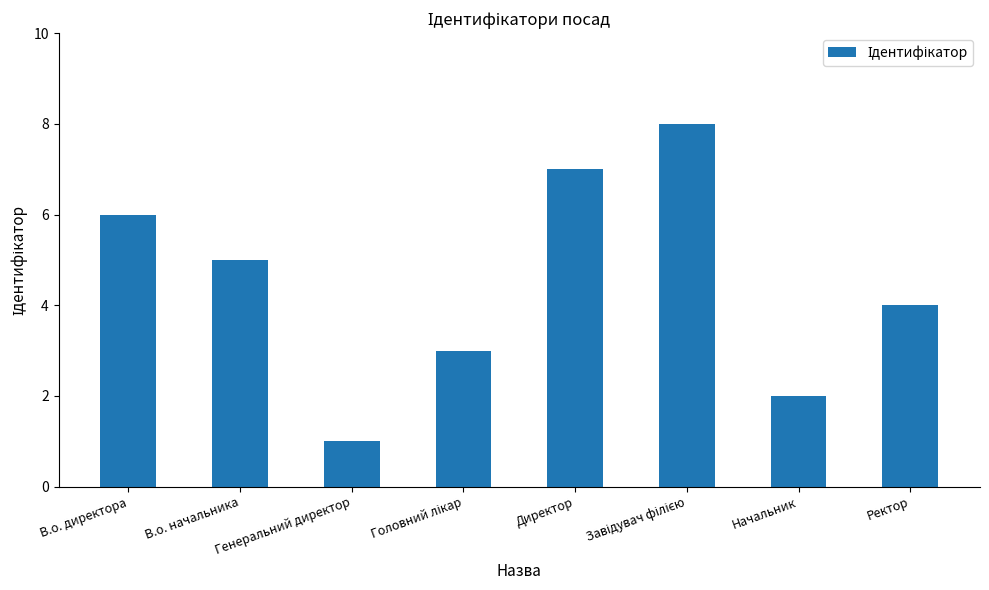

What is the label of the 2nd bar from the right?

Начальник